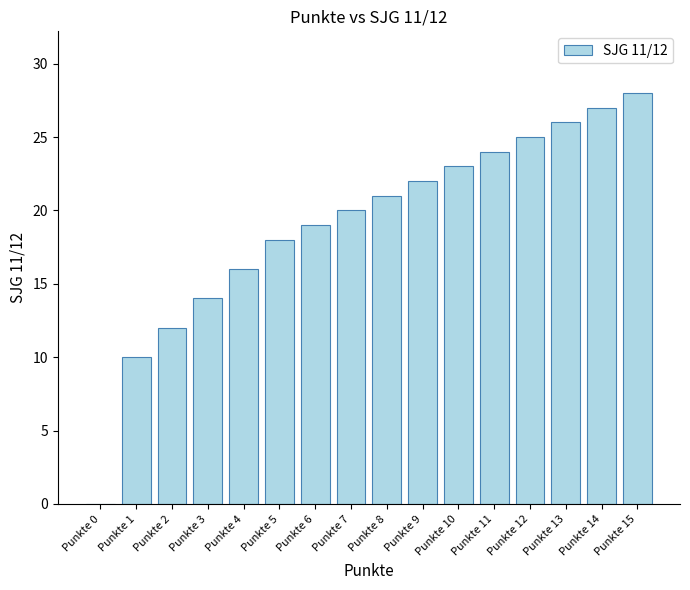

What is the sum of the values at Punkte 7 and Punkte 14?

47